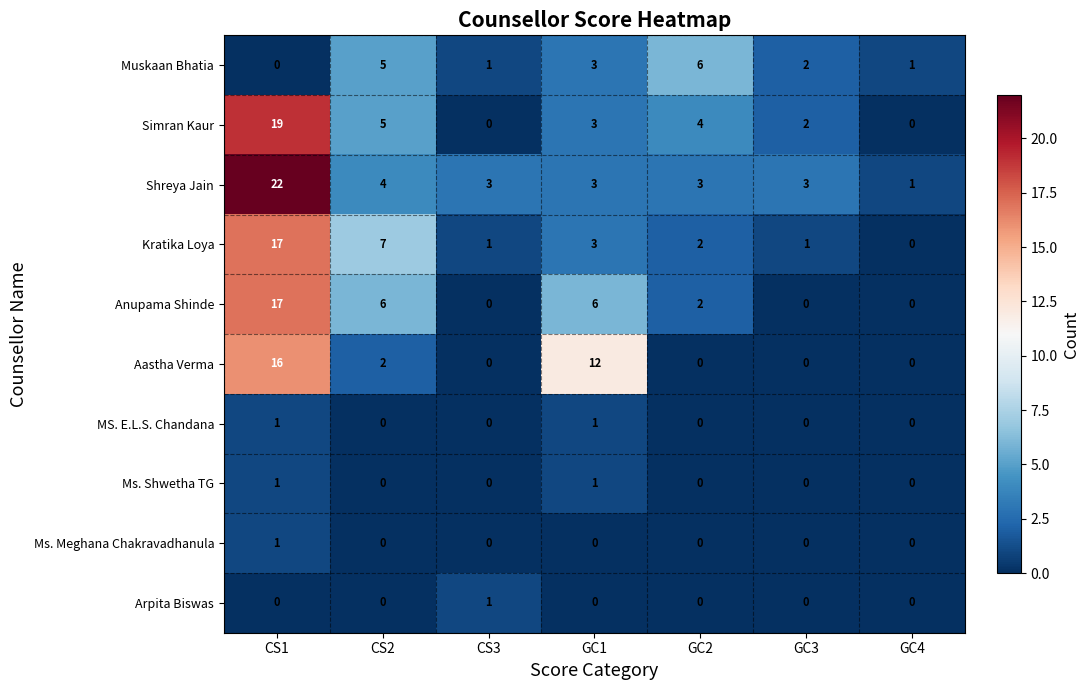

How many Ms. Shwetha TG values are between 0 and 1?

7